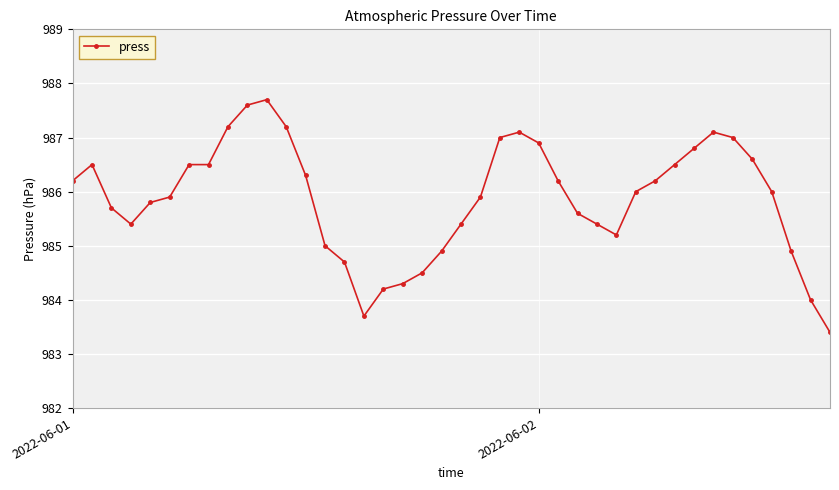

What is the minimum value shown in the chart?

983.4